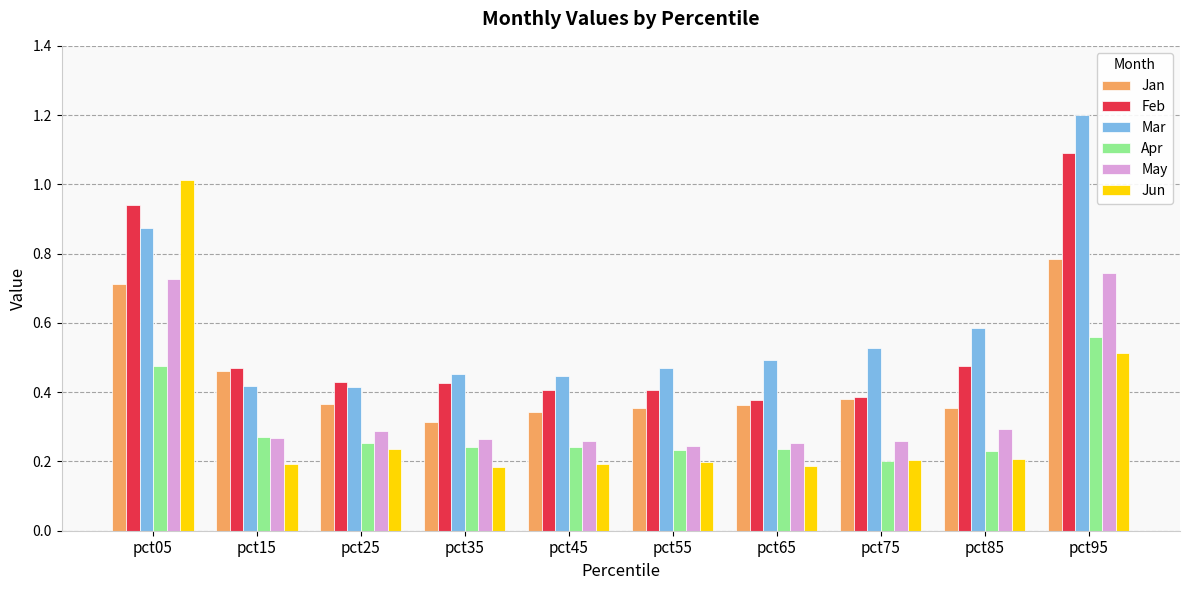

Which category has the highest value in the Feb series?

pct95